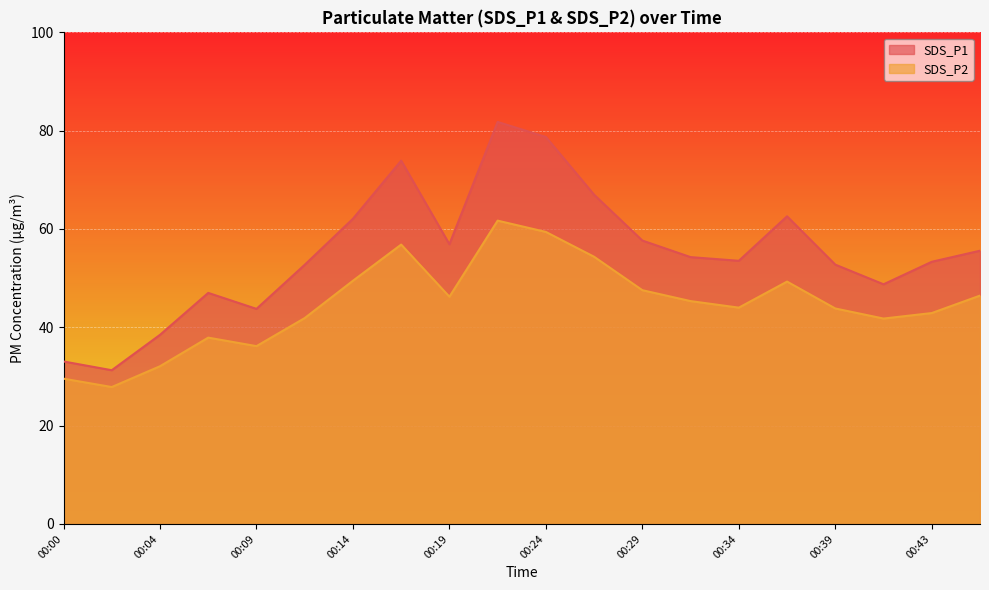

Is it true that SDS_P1 equals 71.0 at 00:31?

False